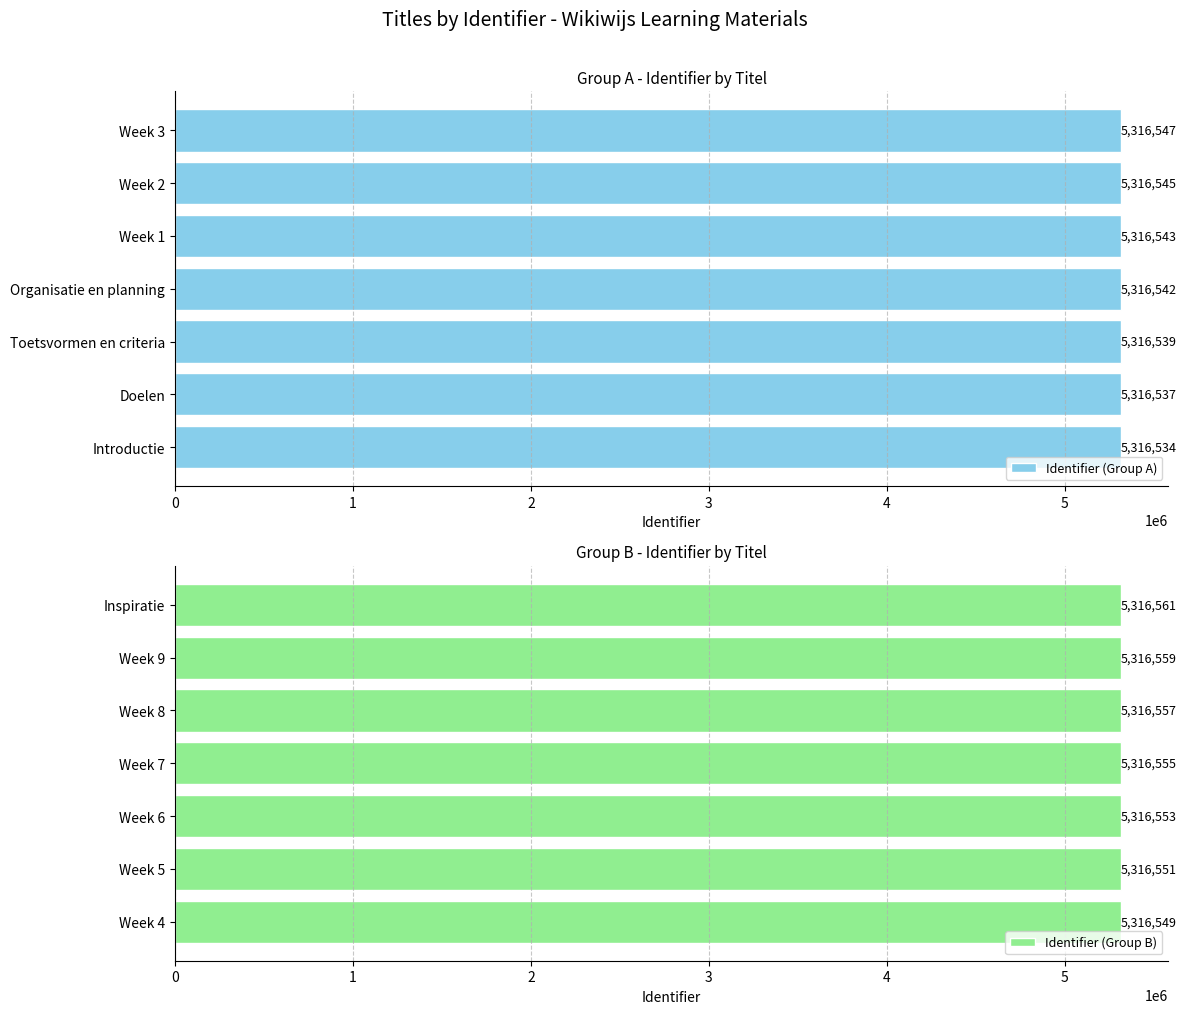

The value of Identifier (Group B) at Week 4 is 6976809. True or false?

False